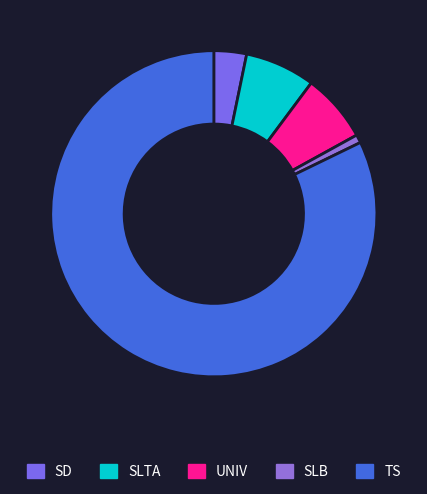

What is the largest slice in the pie chart?

TS